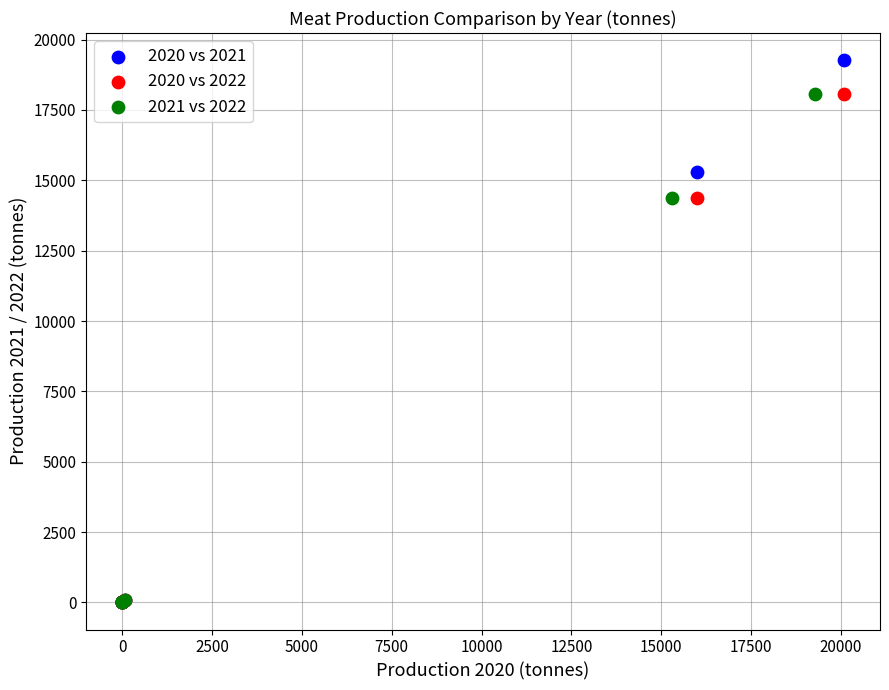

Which series reaches the maximum Y coordinate?

2020 vs 2021